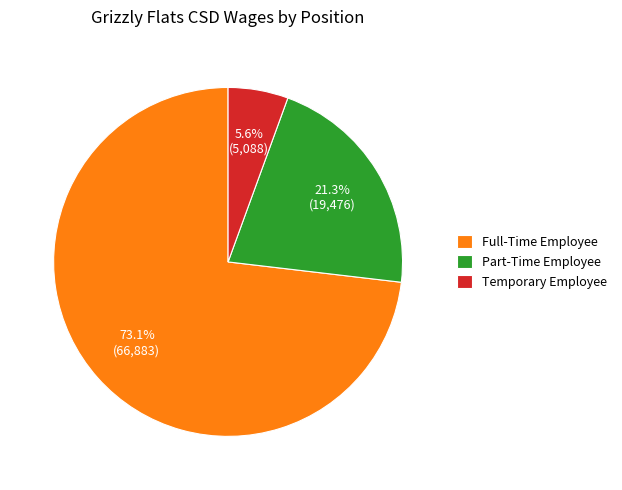

To the nearest percent, what percentage of the pie is Part-Time Employee?

21%